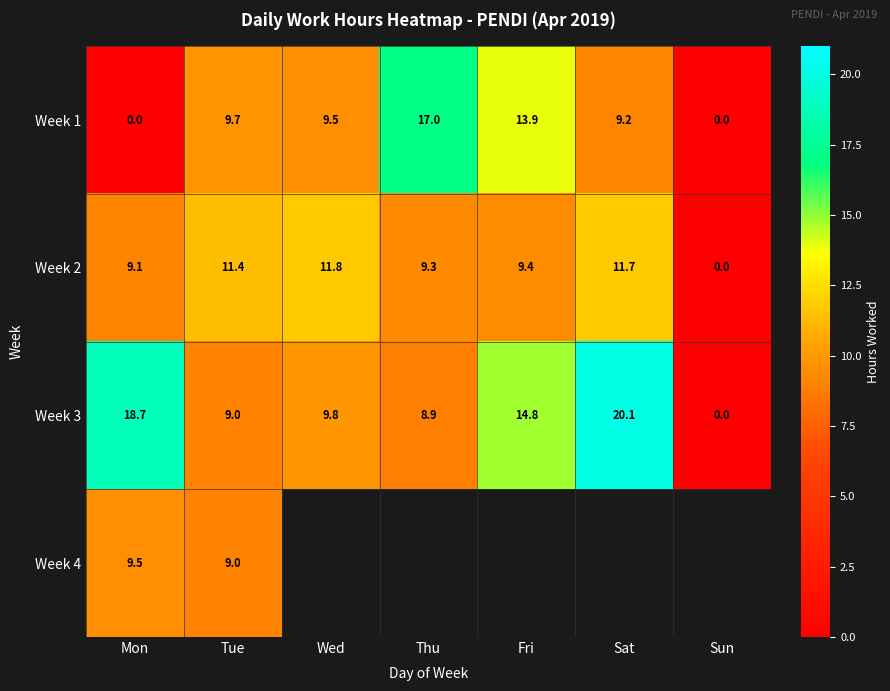

How many data points in Week 1 are less than 9?

2